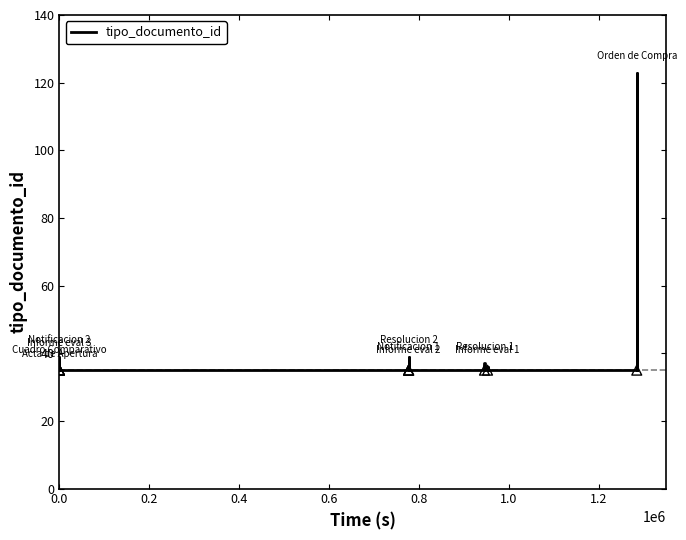

Approximately how many times larger is the value at 2015-12-07 10:50:47 compared to 2015-12-18 09:32:38?

1.0